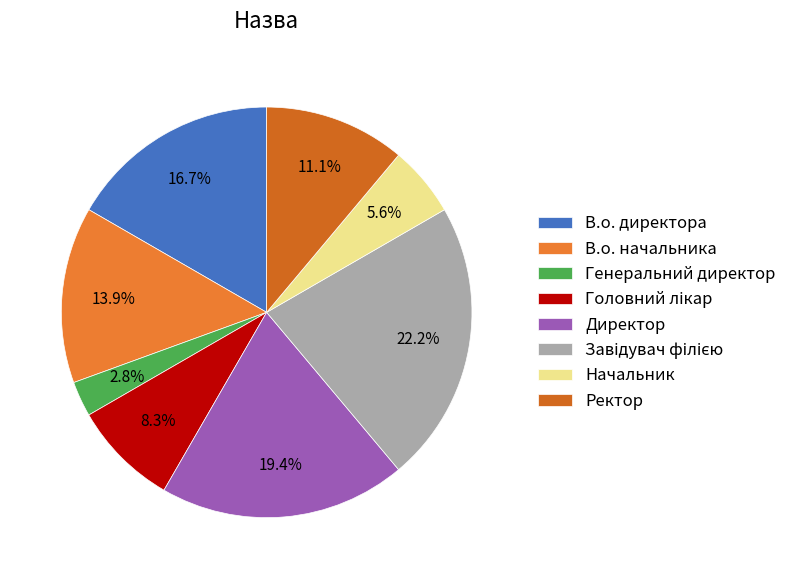

Which slice is the smallest?

Генеральний директор